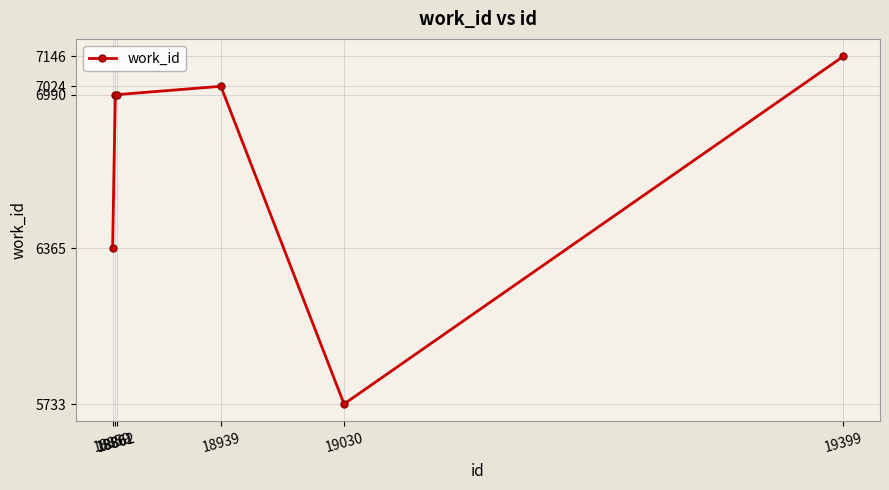

What is the difference between the maximum and minimum values?

1413